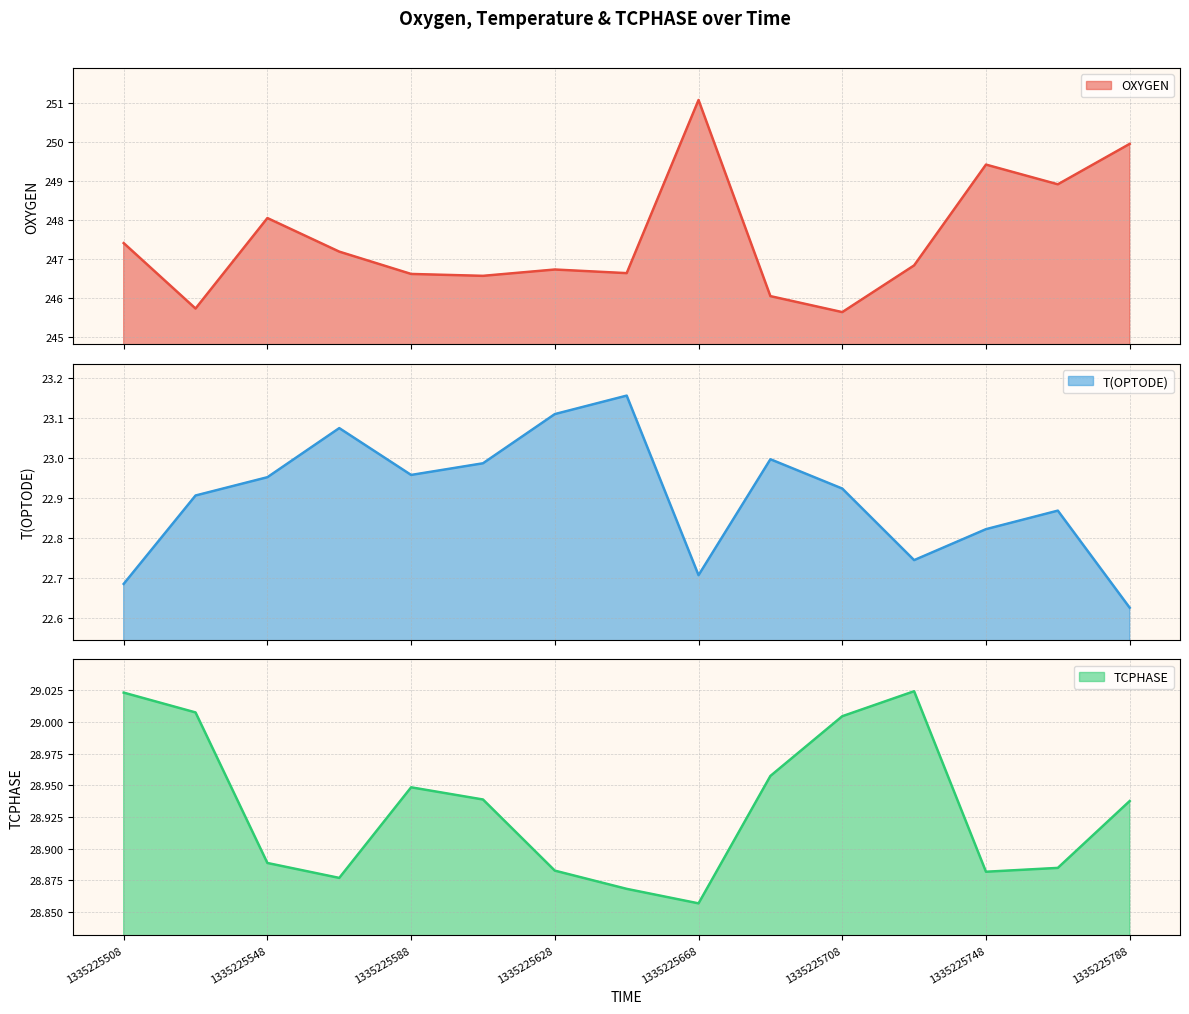

What is the lowest value of the OXYGEN series?

245.6